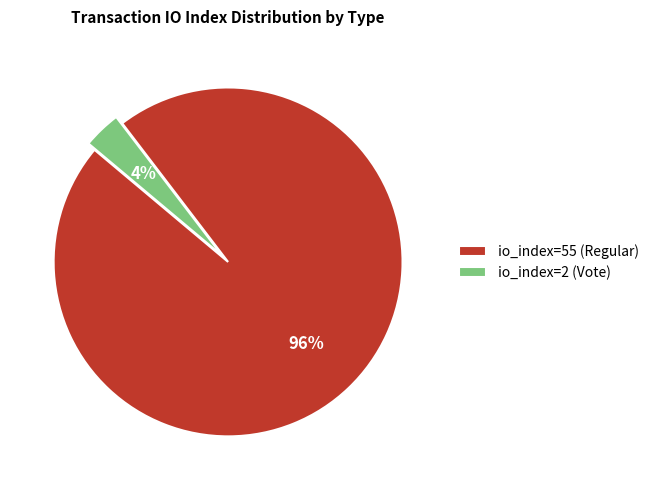

To the nearest percent, what is the combined percentage of io_index=55 (Regular) and io_index=2 (Vote)?

100%